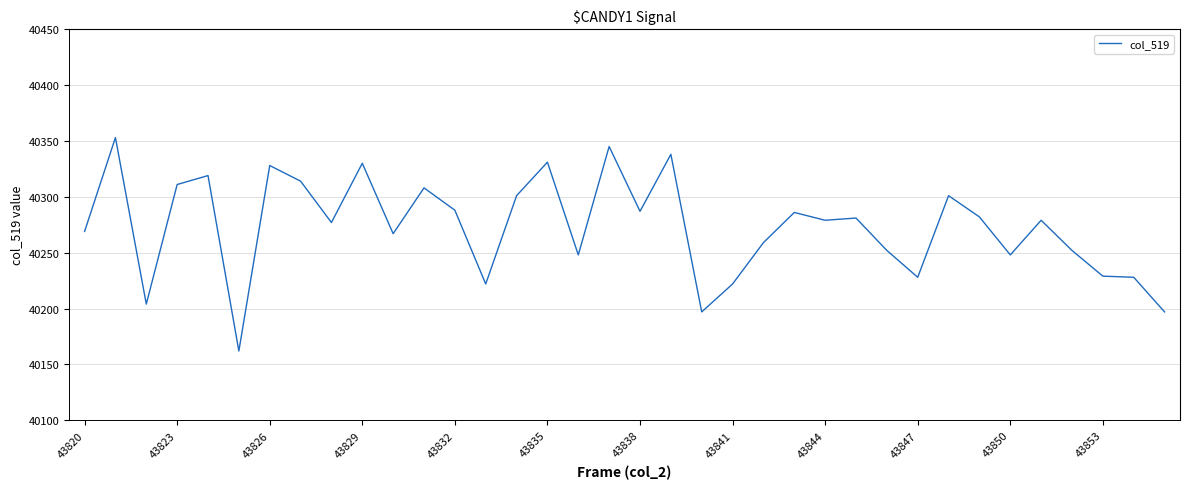

What is the greatest value displayed?

40353